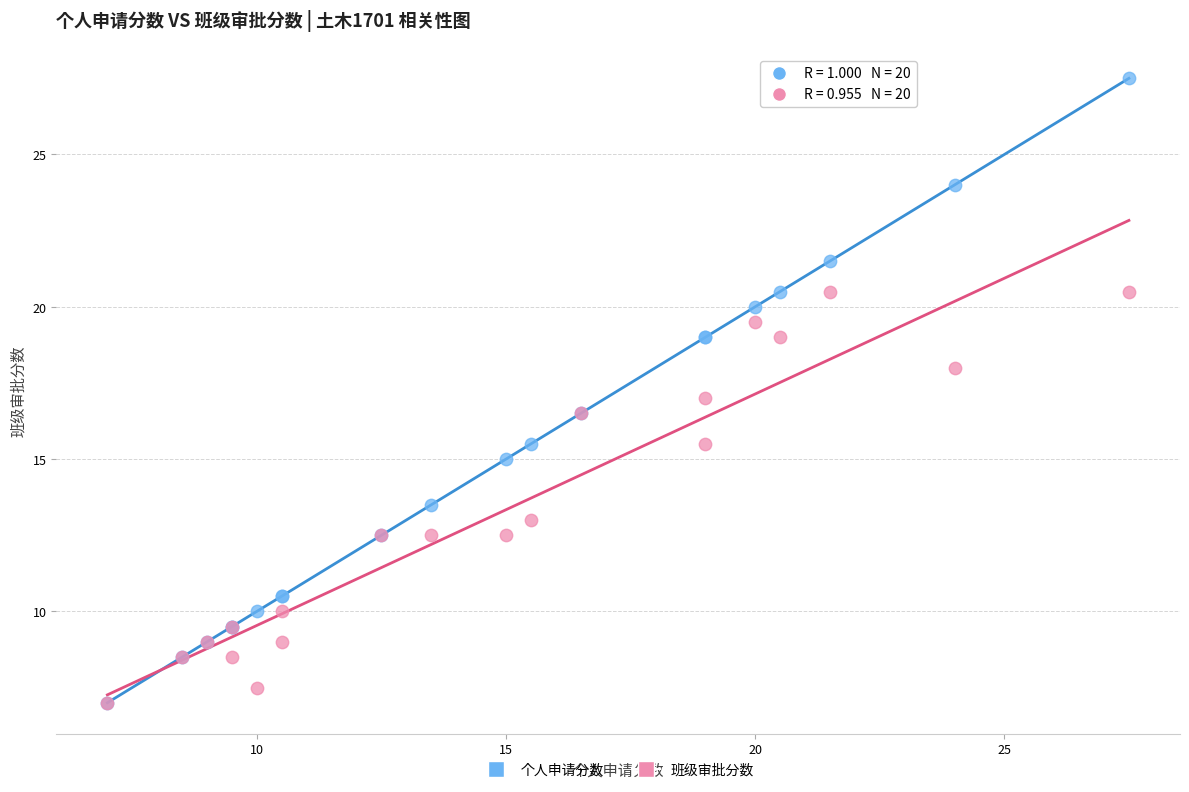

What are all the series names shown in the legend?

个人申请分数, 班级审批分数